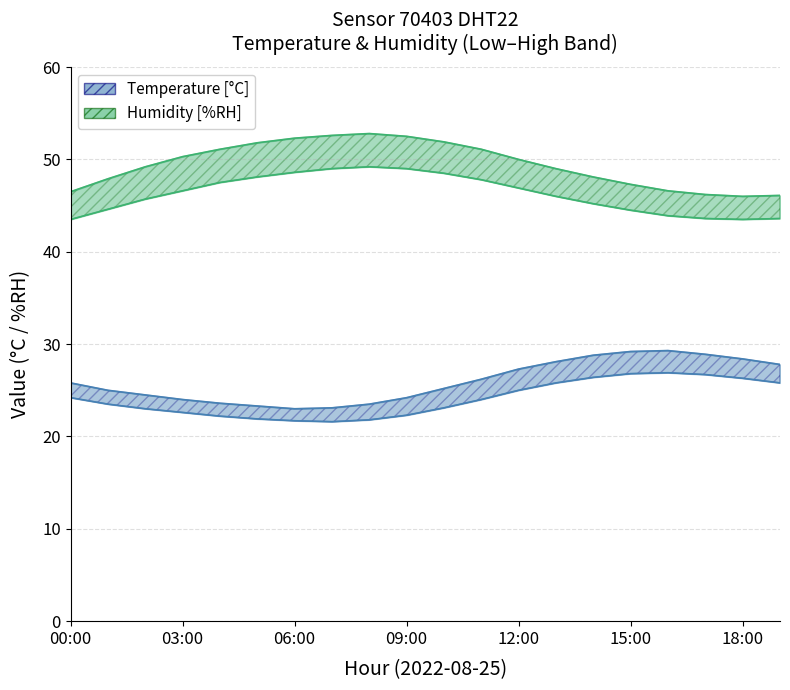

True or false: humidity_high and humidity_low intersect in this chart.

False